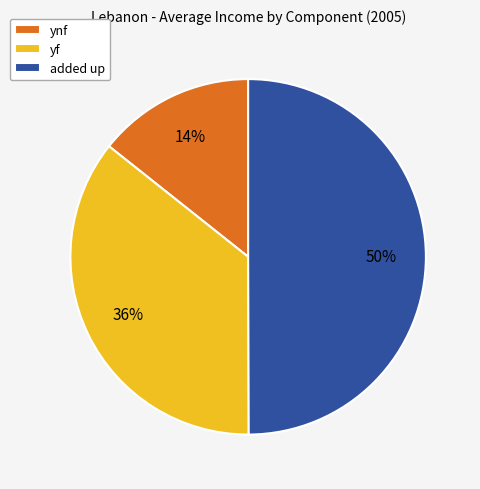

Do added up and ynf together represent more than half of the pie?

Yes